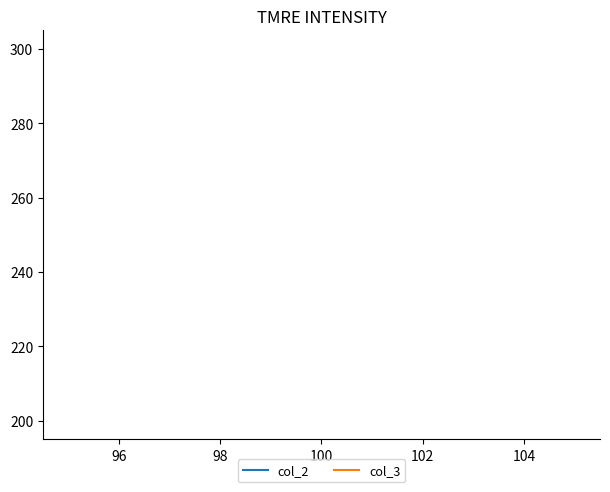

What are all the series names shown in the legend?

col_2, col_3